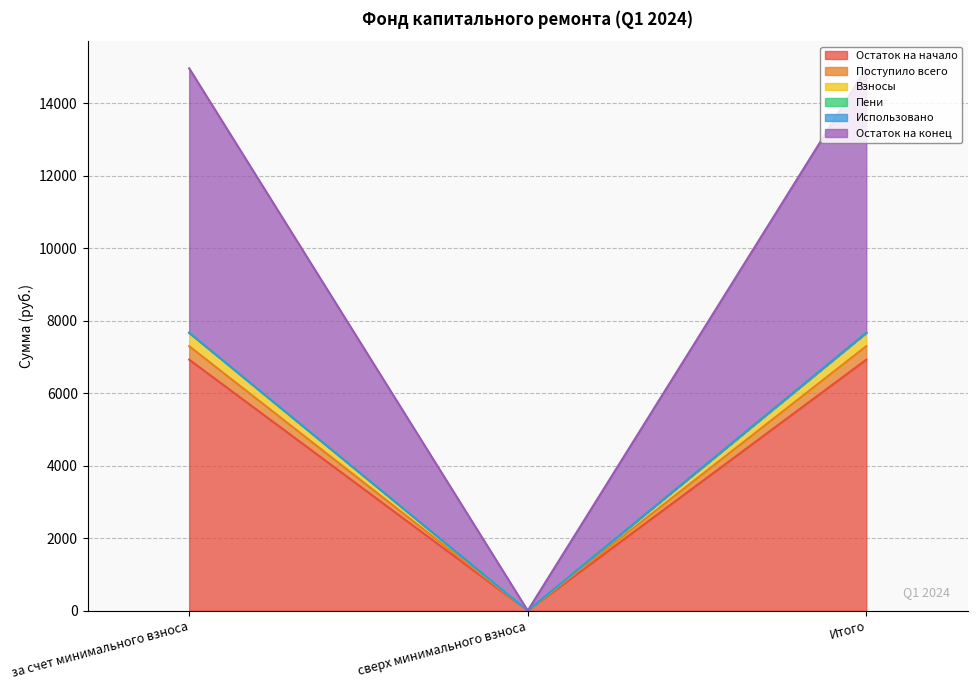

What is the average value of the Остаток на конец series?

5110.3